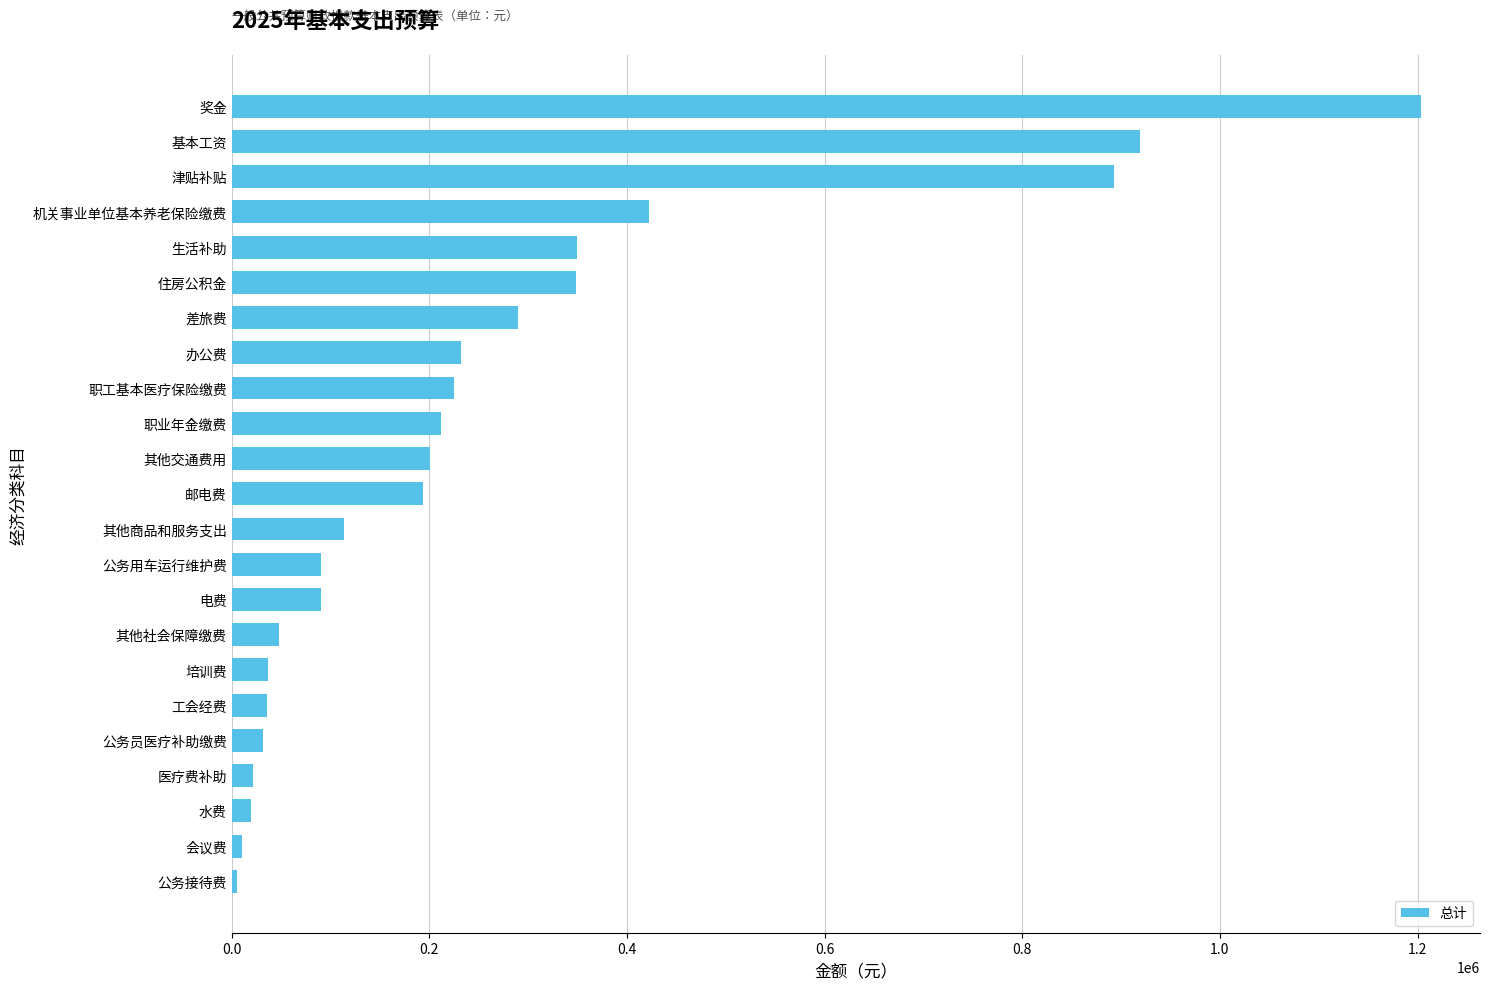

Is it true that the value at 其他商品和服务支出 is 113953.5?

True